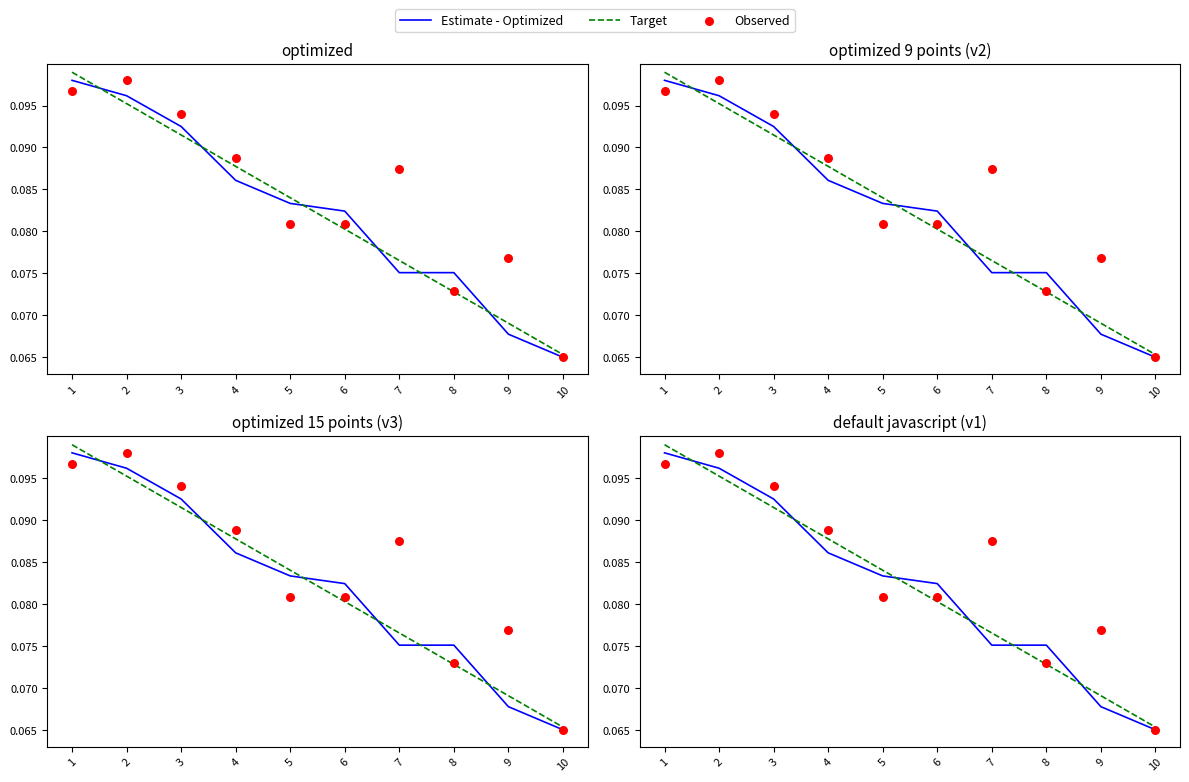

What are all the series names shown in the legend?

Estimate - Optimized, Target, Observed